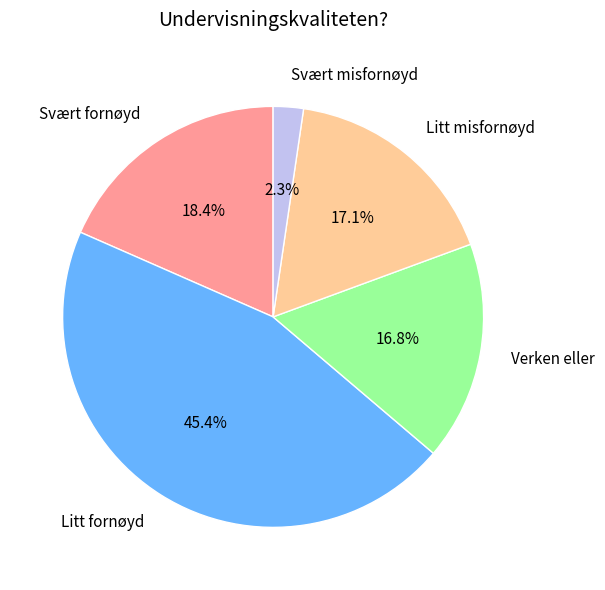

To the nearest percent, what is the combined percentage of Litt misfornøyd and Verken eller?

34%